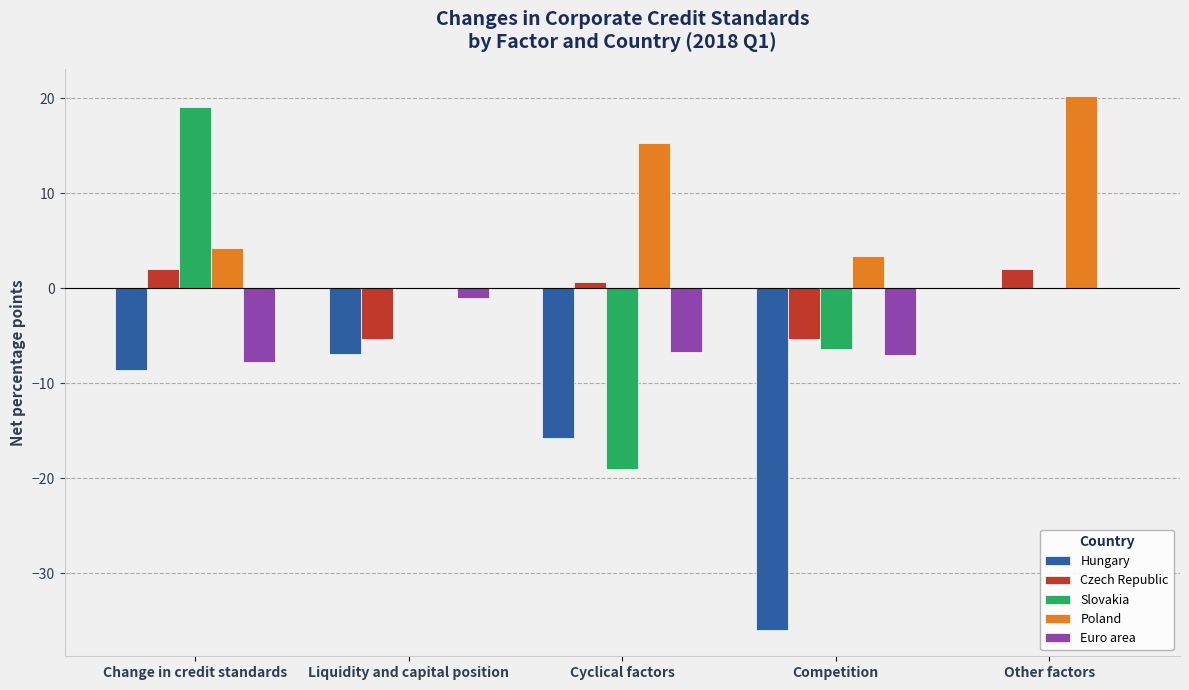

True or false: Slovakia has a value of -6.4 at Competition.

True